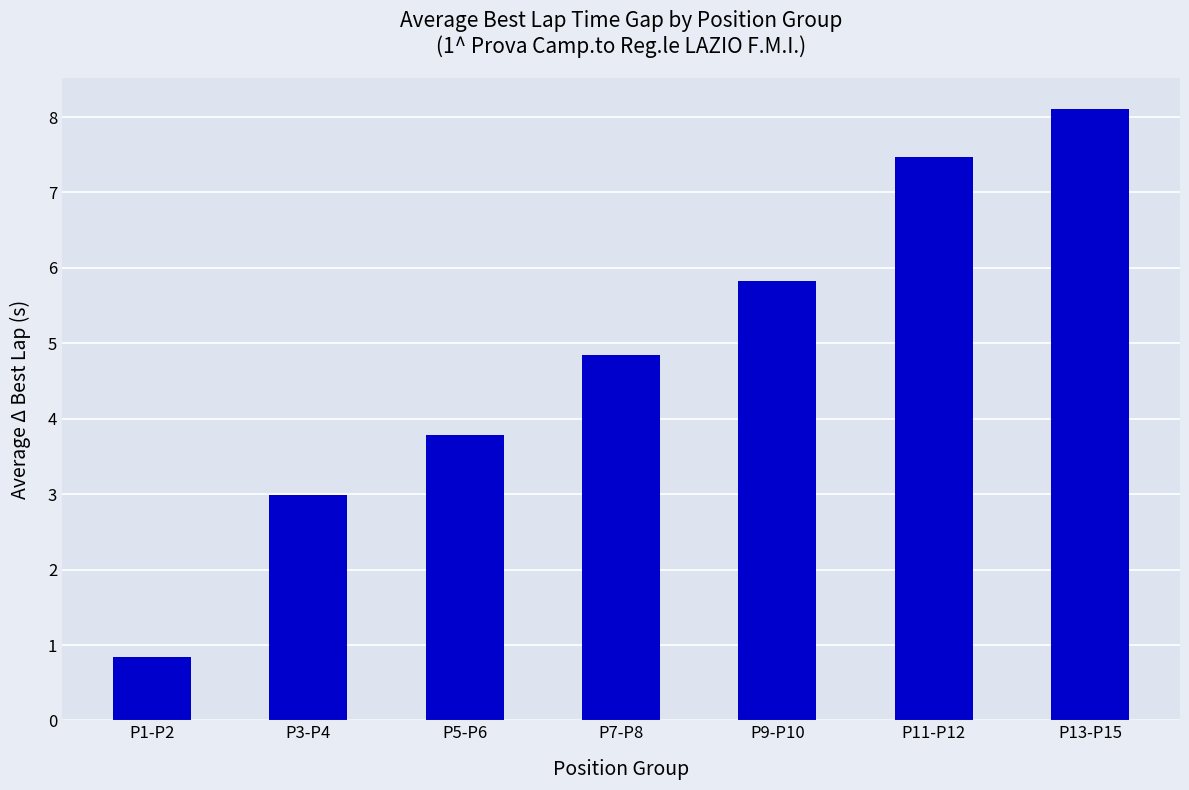

The chart shows a value of 4.2 at P11-P12. True or false?

False